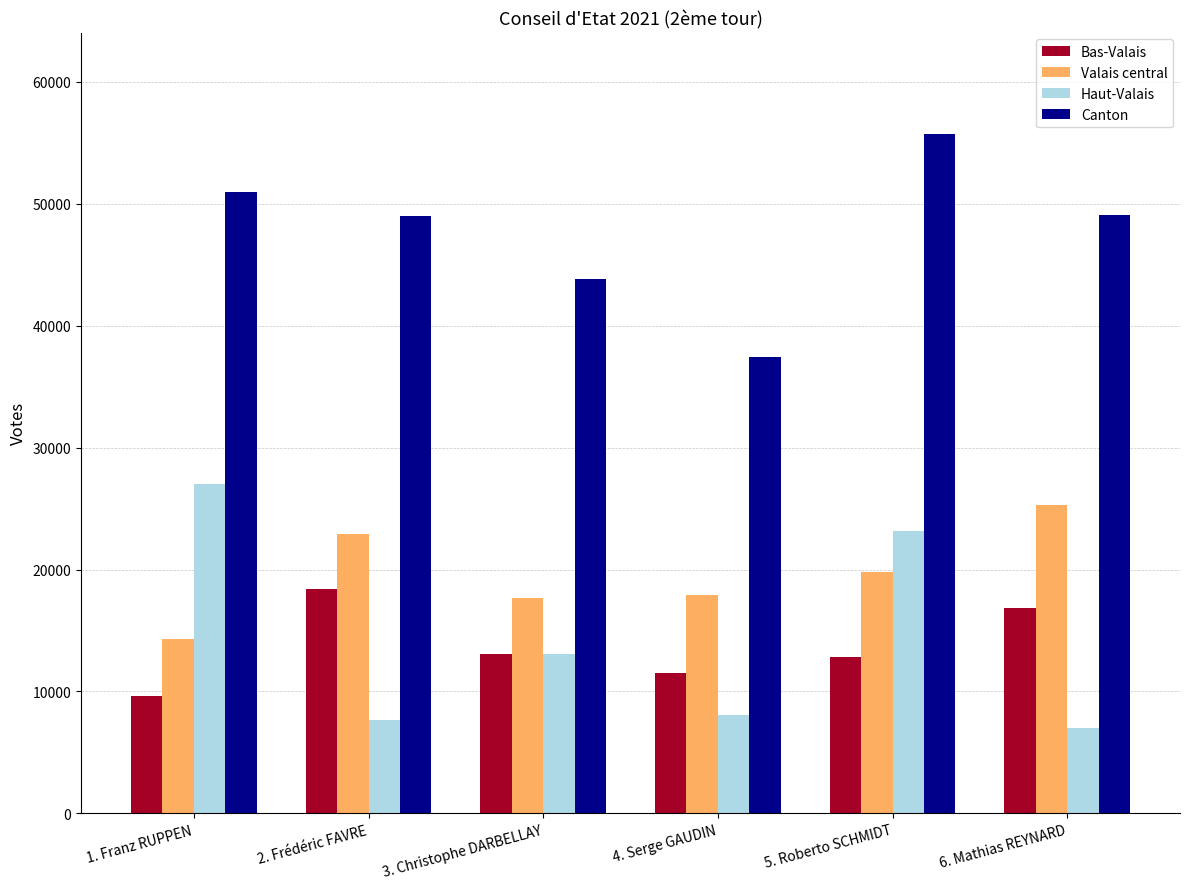

What is the difference between the Canton values at 5. Roberto SCHMIDT and 1. Franz RUPPEN?

4716